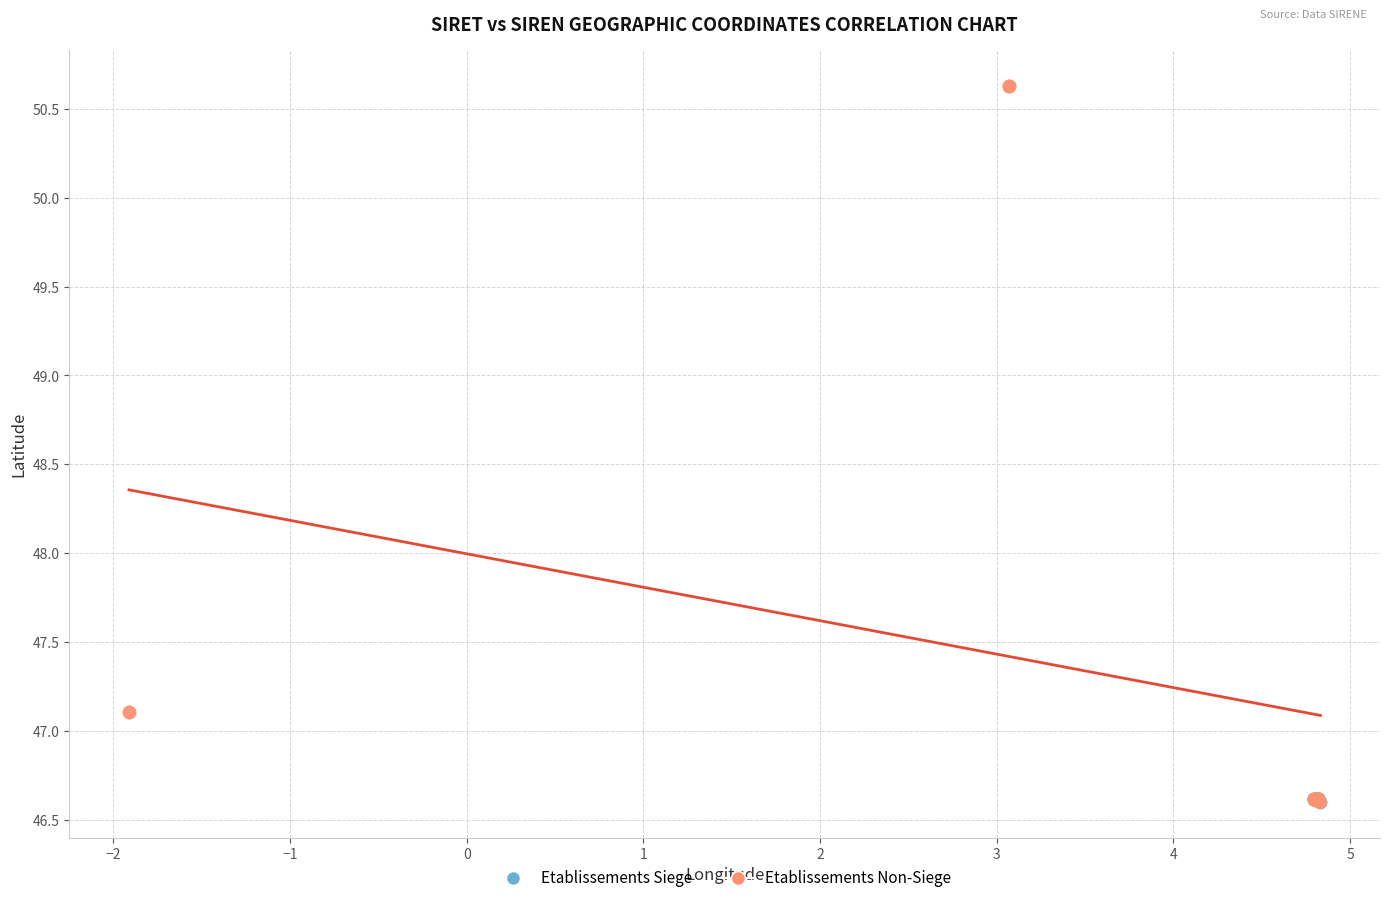

Which series contains the highest Y value?

Etablissements Non-Siege